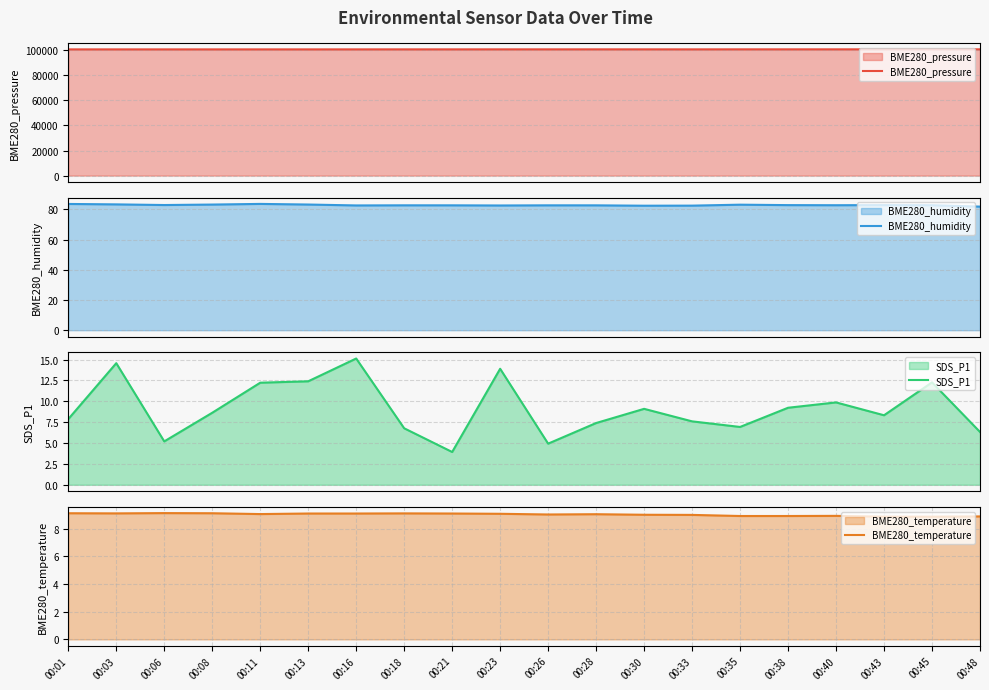

Rank the series by their maximum value, from lowest to highest.

BME280_temperature, SDS_P1, BME280_humidity, BME280_pressure